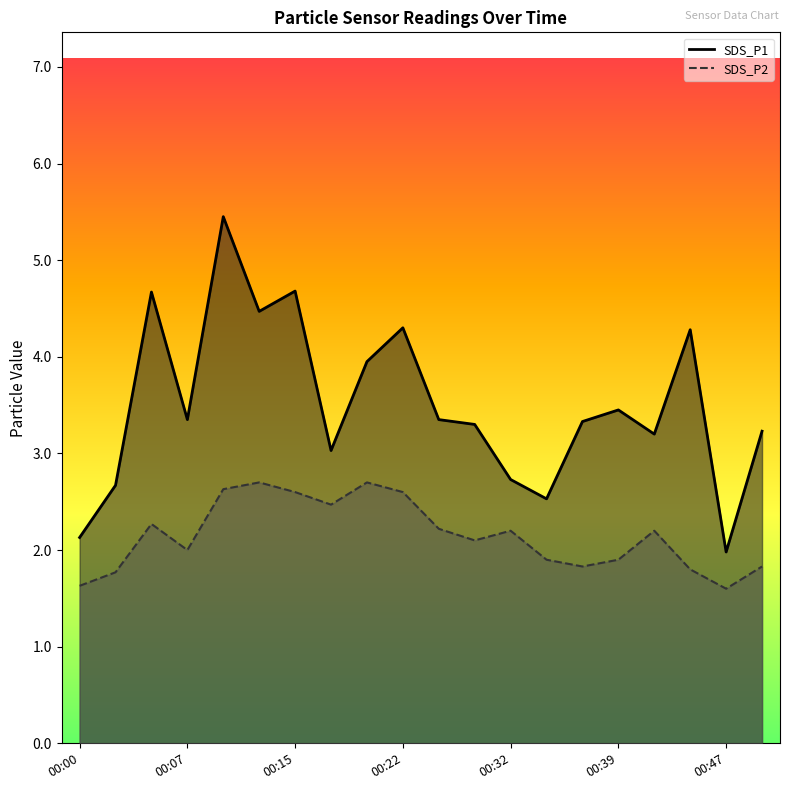

At how many categories does at least one series exceed 3?

15